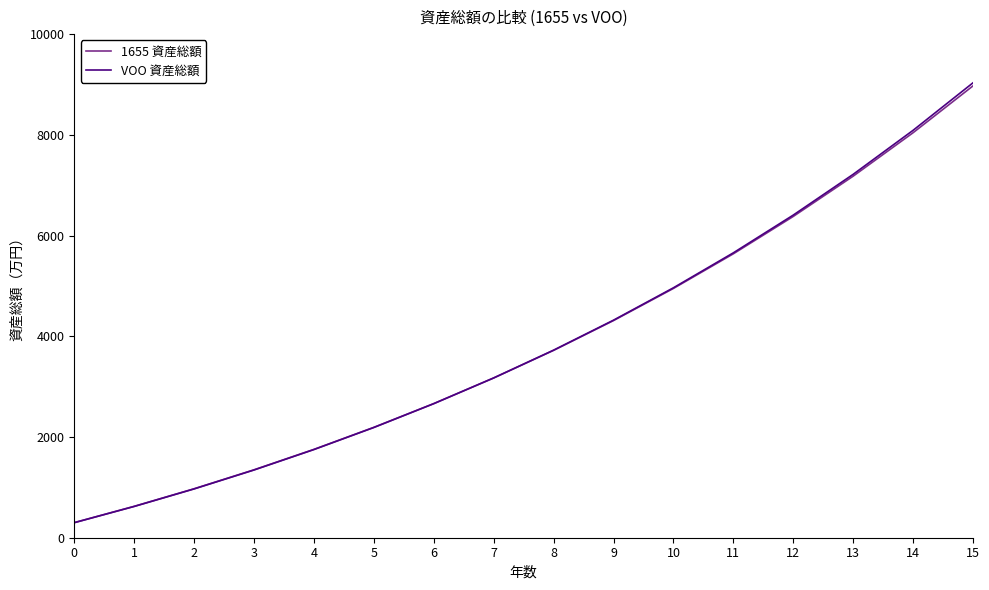

What is the spread (max minus min) of values at 3?

3.7